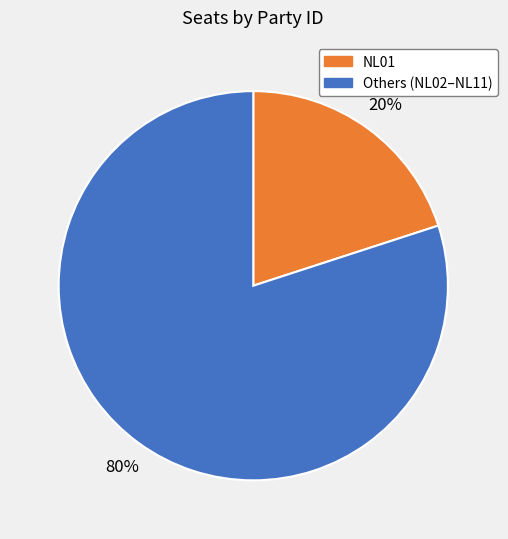

Is there a majority slice in this chart?

Yes